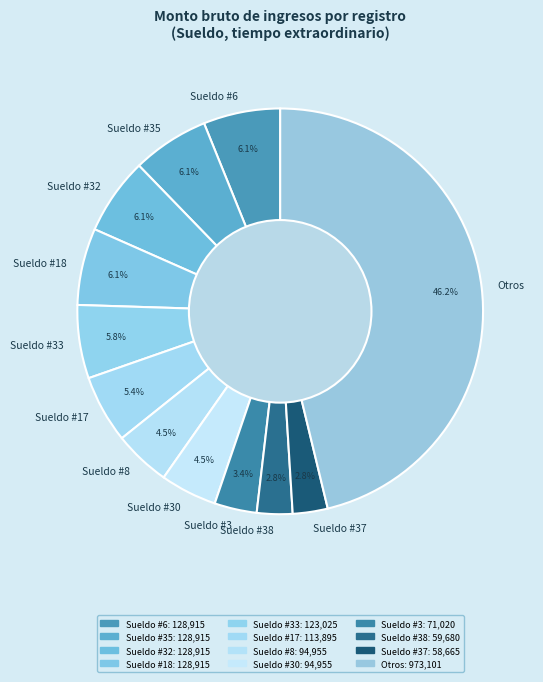

Combined, do Sueldo #33 and Otros account for over 50%?

Yes